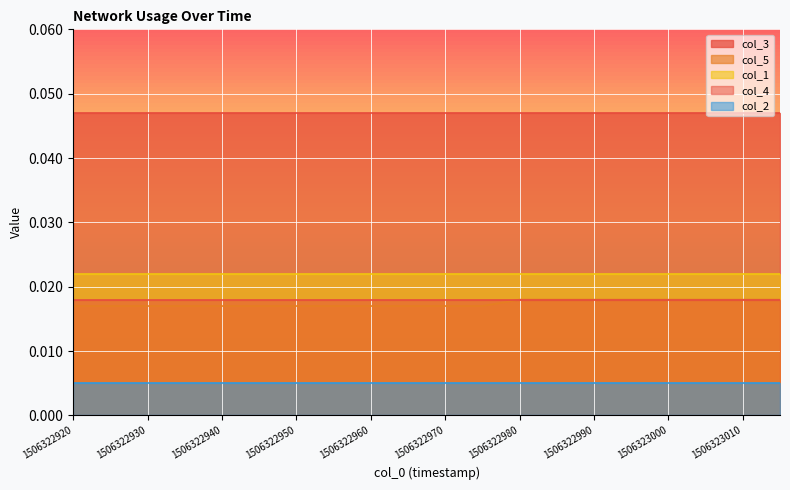

The col_1 series shows 0.0 at 1506322975. True or false?

False